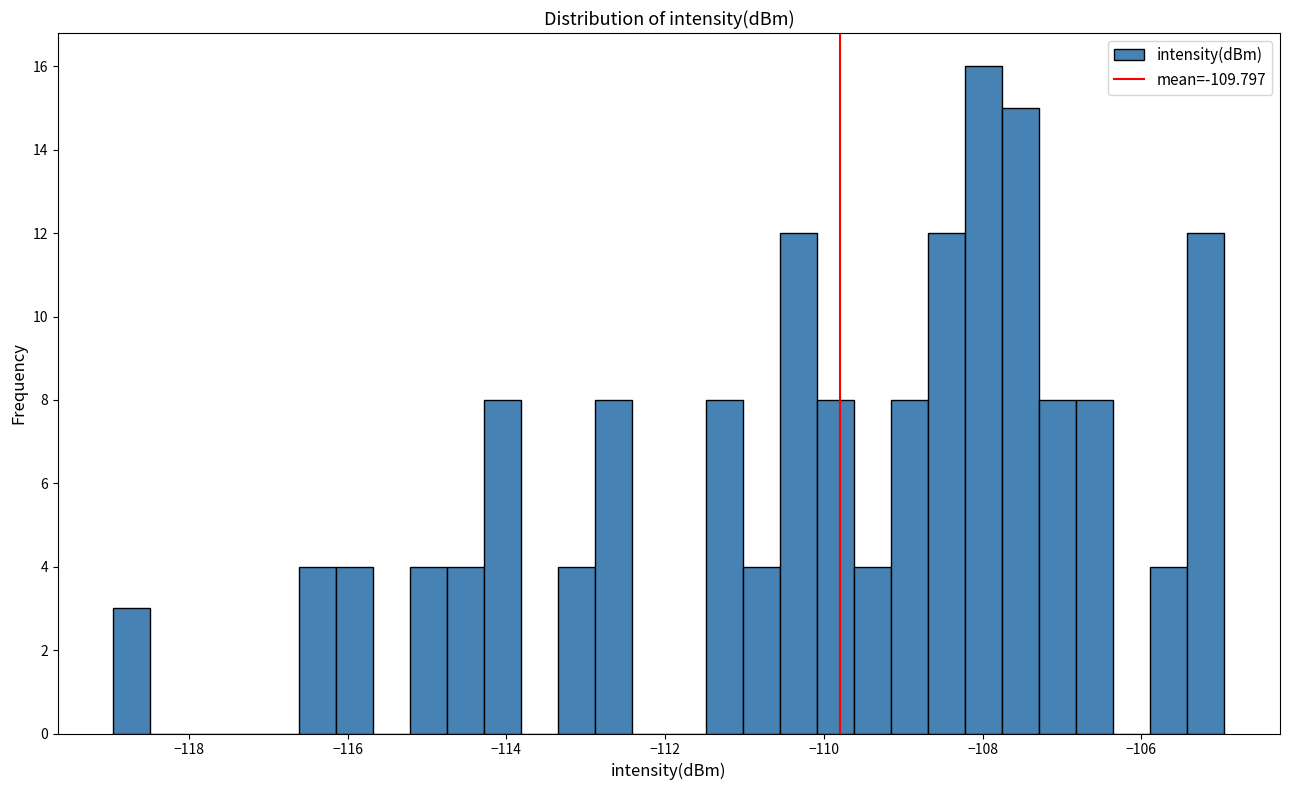

Read against the x-axis, roughly where is the centre of the tallest bar?

-108.0